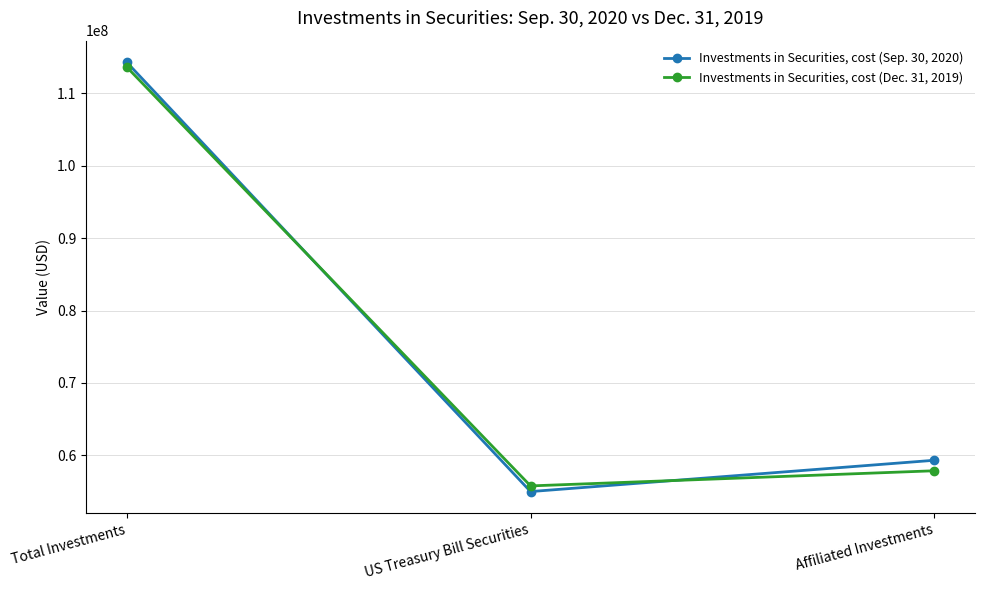

How many data points in Investments in Securities, cost (Dec. 31, 2019) are less than 57868959?

1